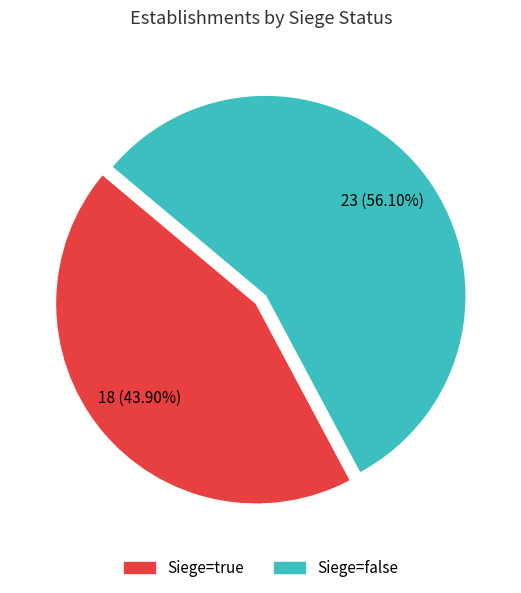

Is there any slice that represents more than half of the pie?

Yes